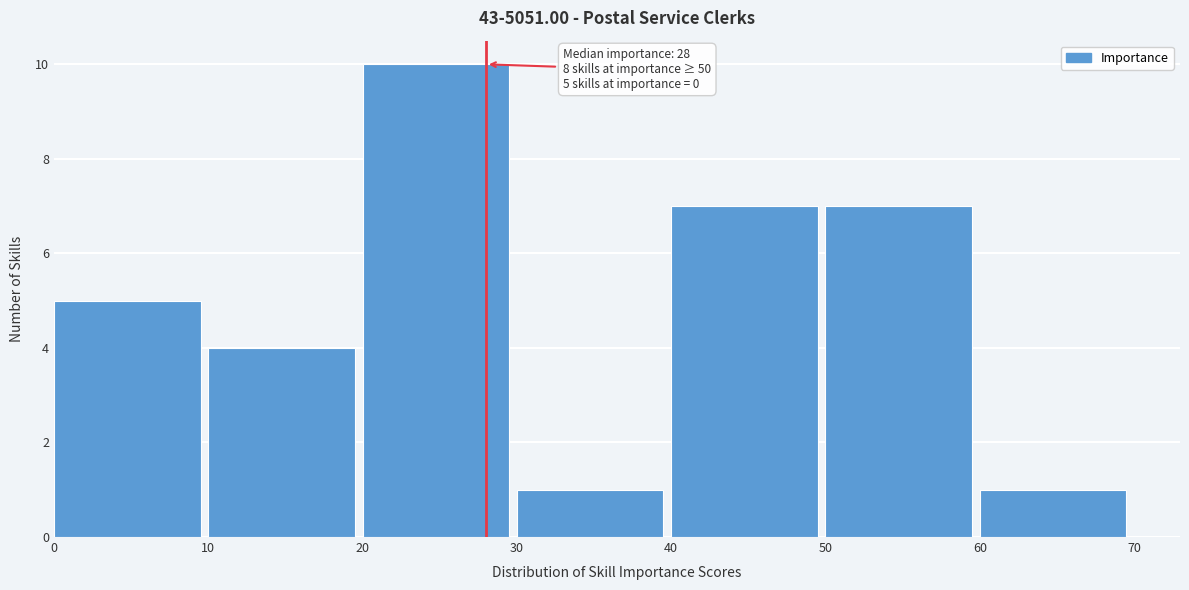

Over which range of the x-axis is the bar tallest?

20 to 30